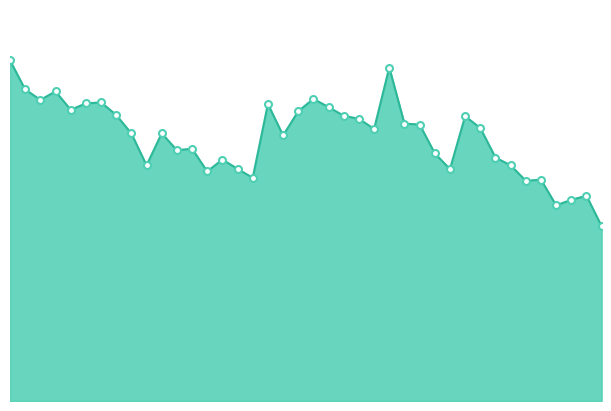

What is the sum of all values?

1489.4